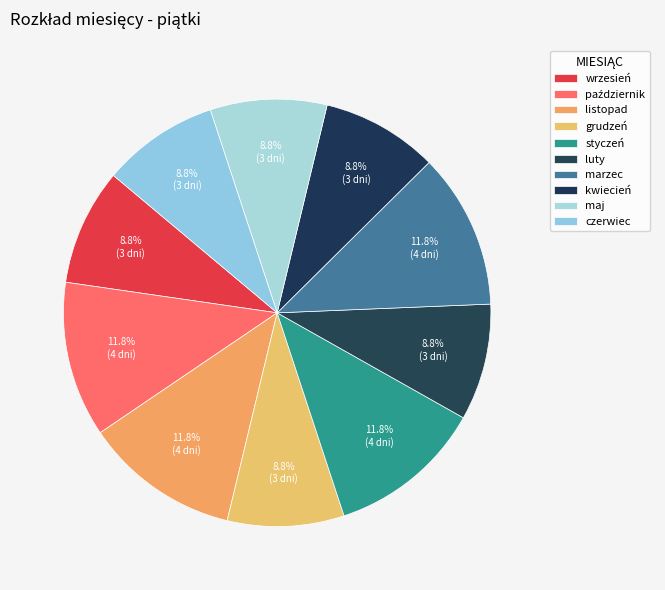

How many slices are in this pie chart?

10